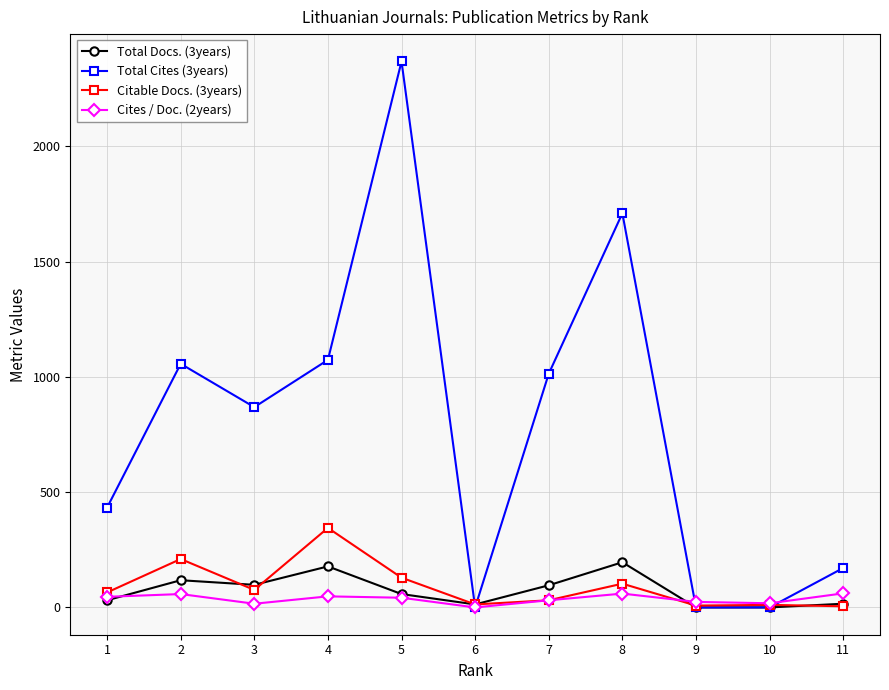

Which series has the widest spread of values?

Total Cites (3years)